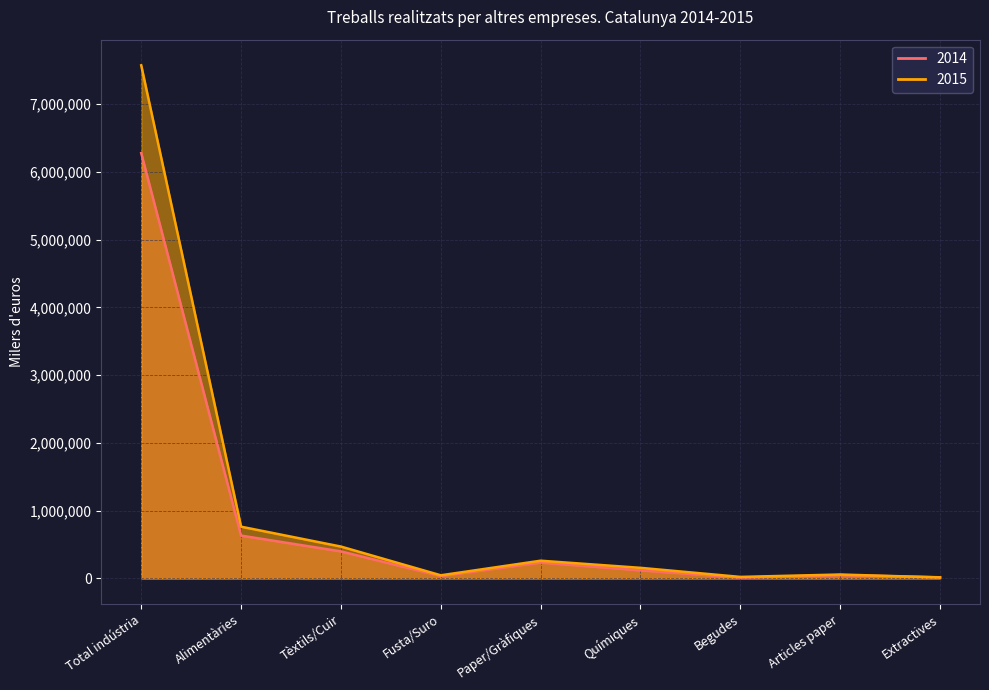

Which series has the largest total across all categories?

2015